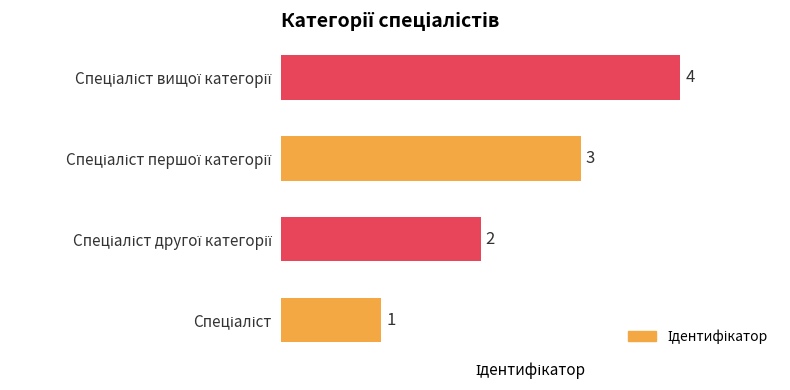

Count the values in the range 2 to 4.

3